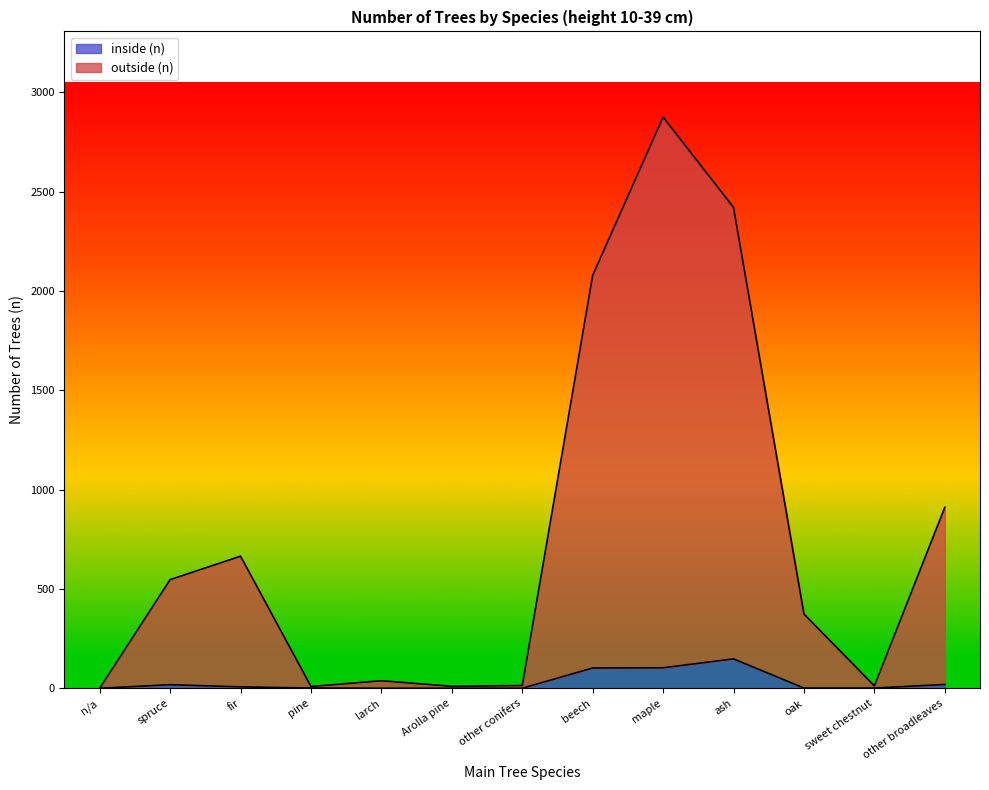

Which series has the largest range (max minus min)?

outside (n)